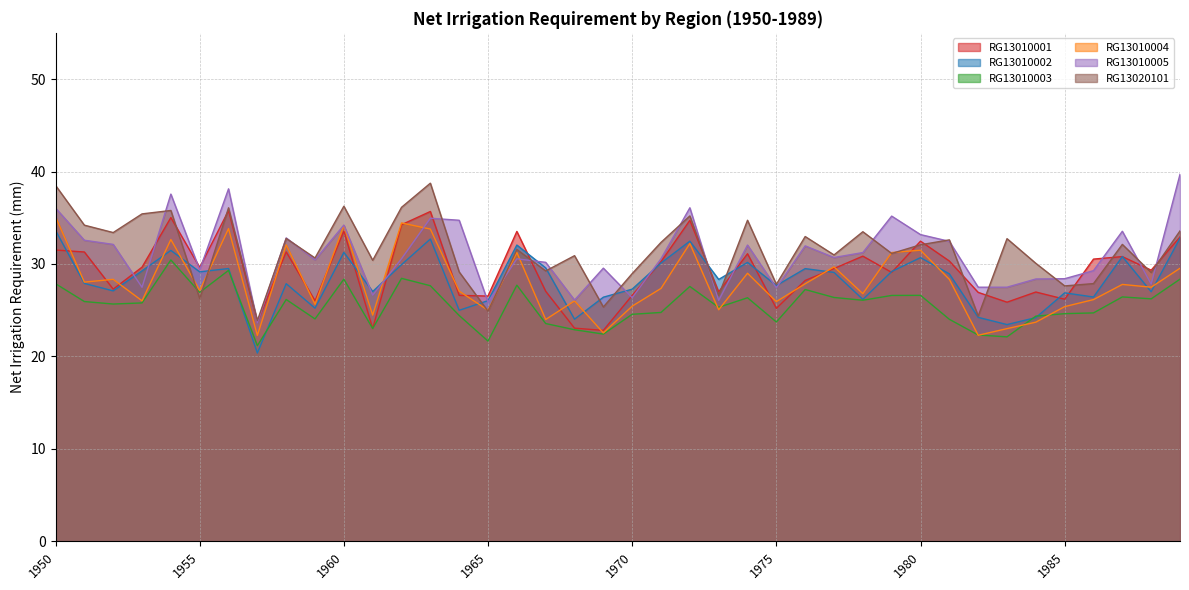

True or false: RG13010001 has more than 1 interior local peaks.

True